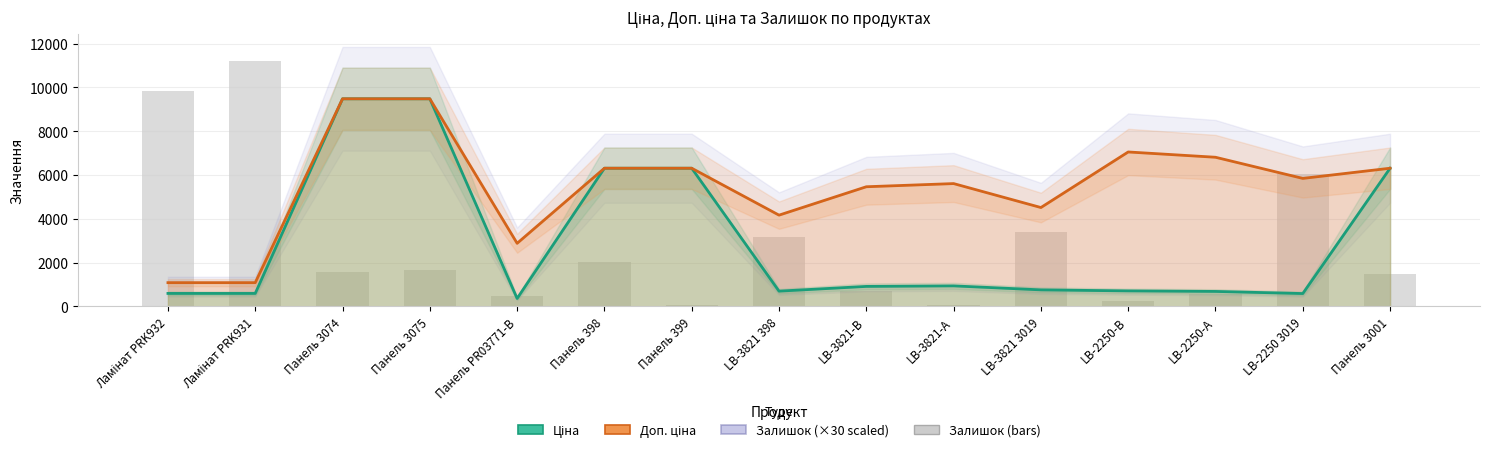

True or false: Ціна has a value of 878.1 at Ламінат PRK932.

False